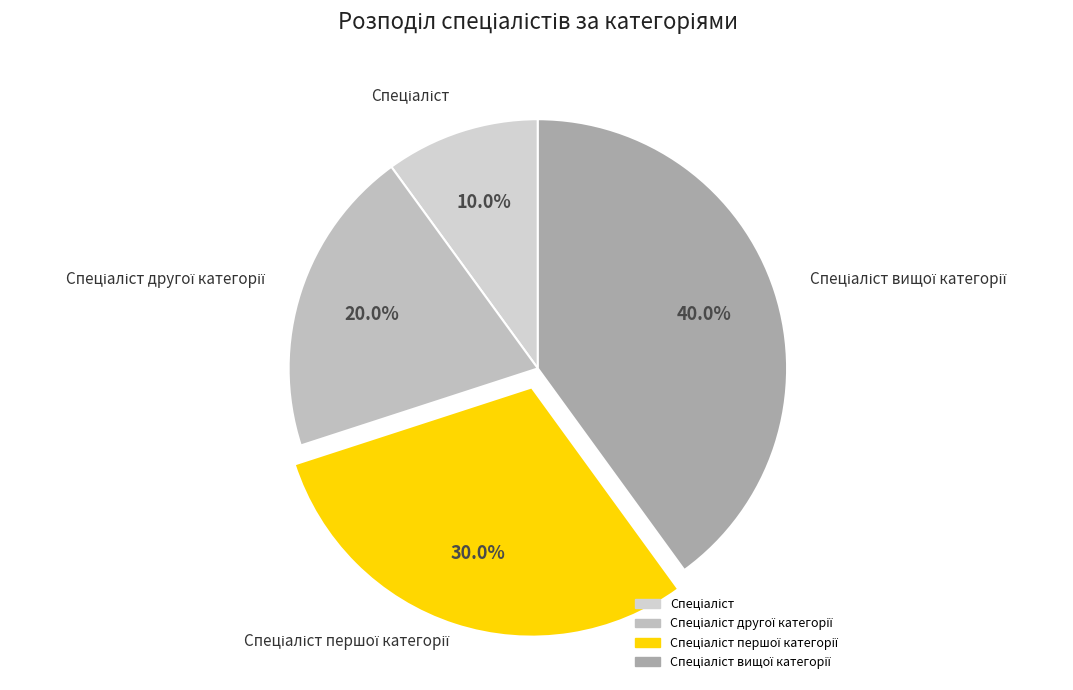

How many segments does this pie chart have?

4